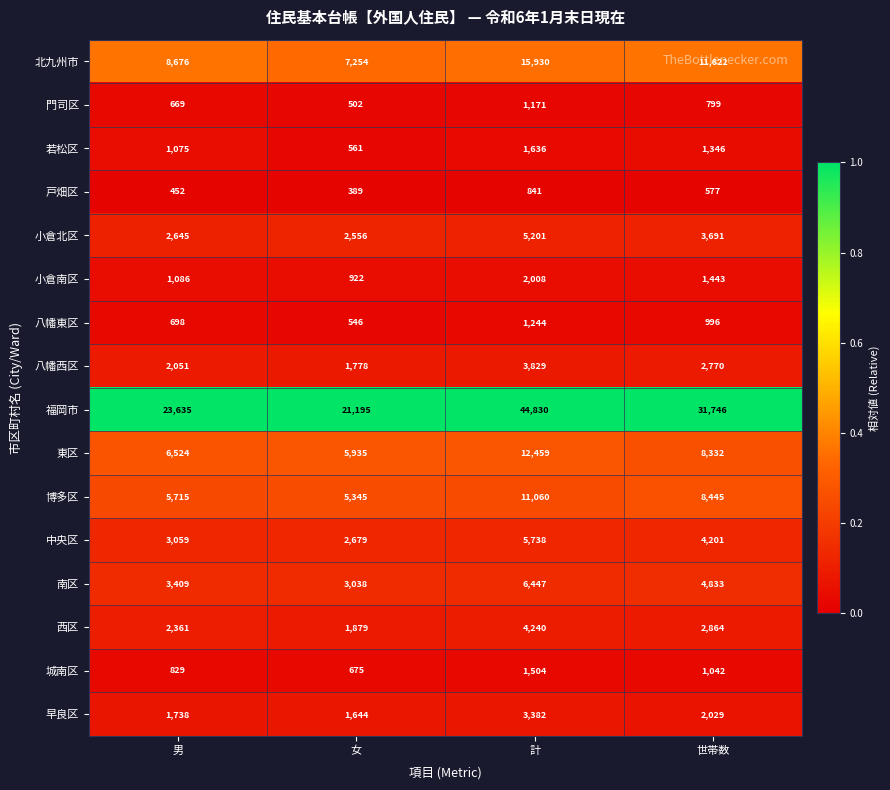

Which label corresponds to the smallest value in the chart?

女